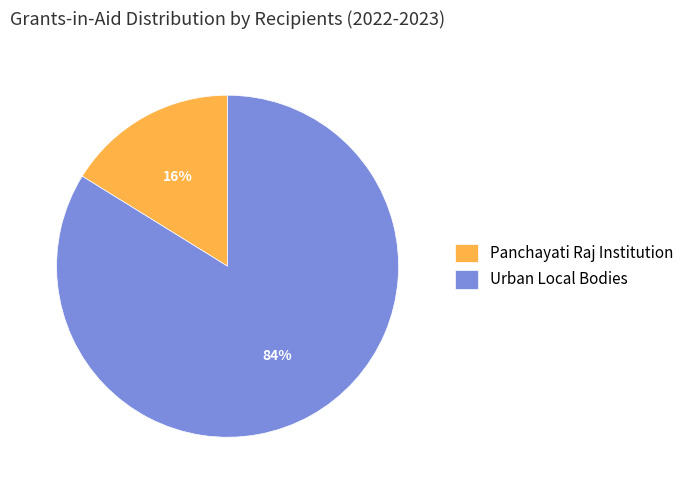

To the nearest percent, what percentage of the pie is Panchayati Raj Institution?

16%